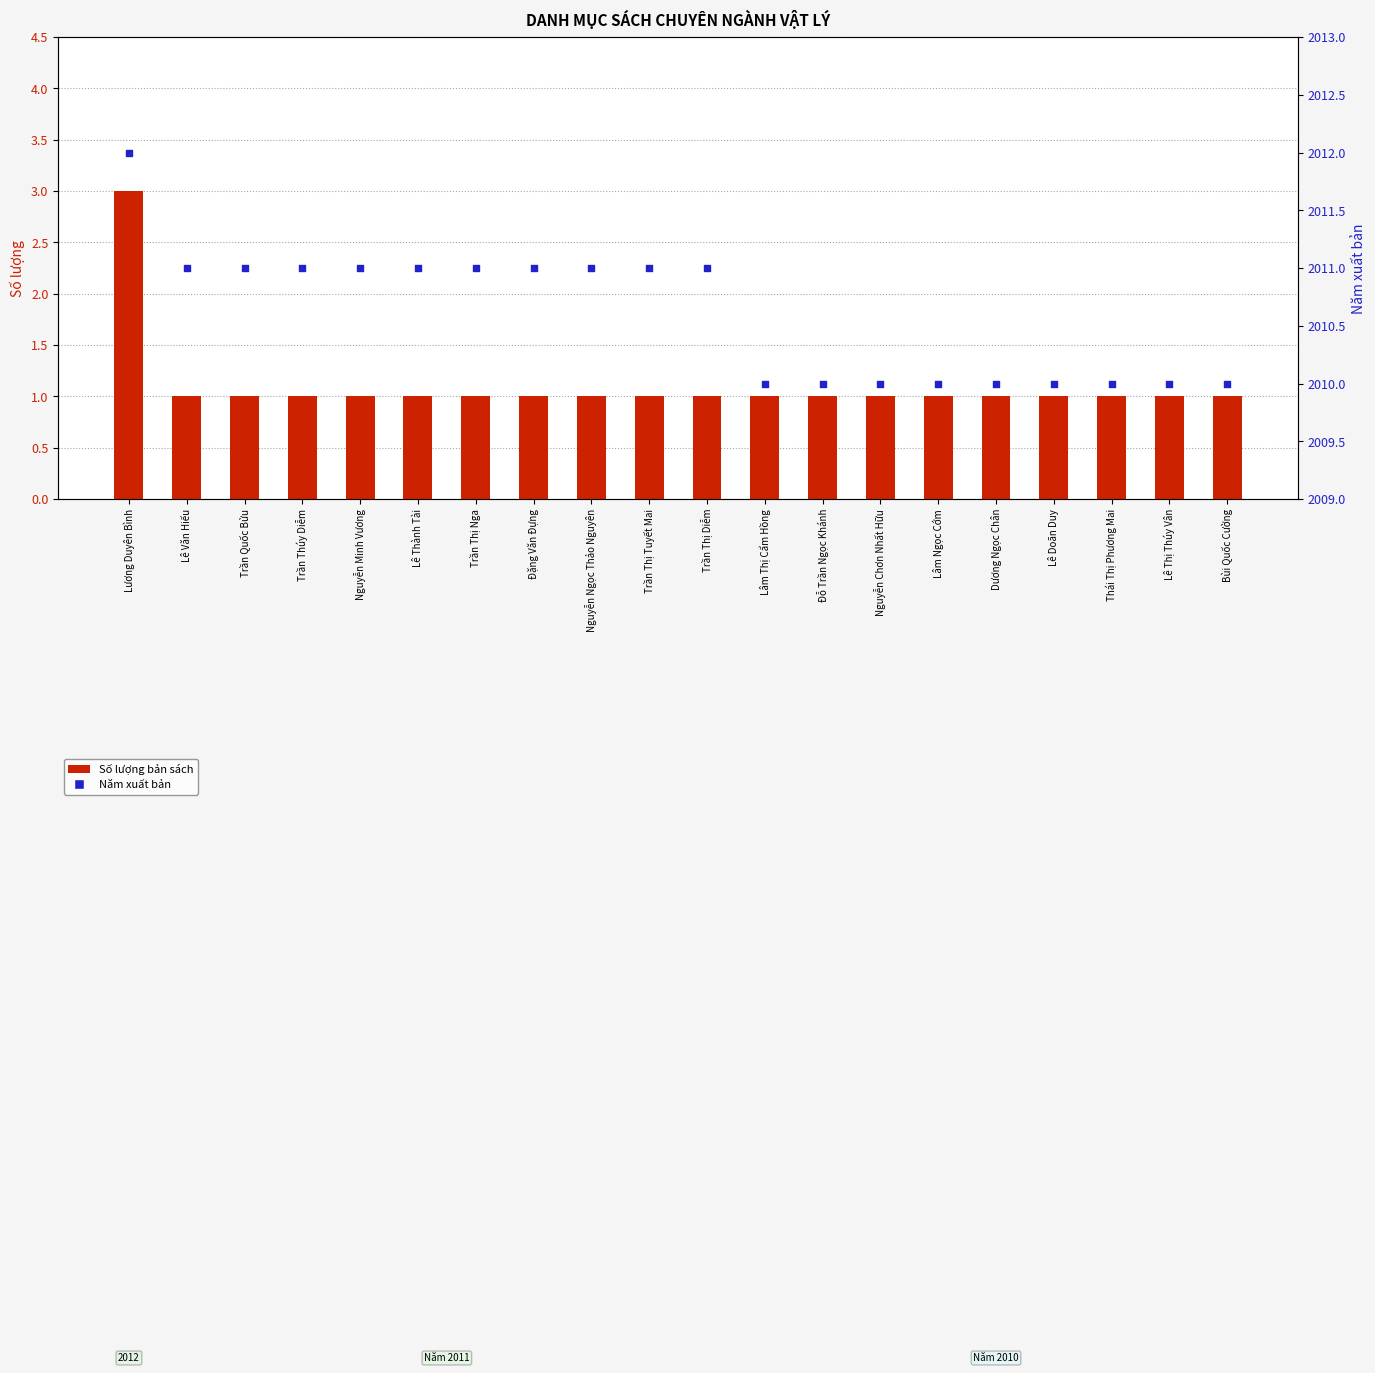

At which category is the sum across all series the highest?

Lương Duyên Bình